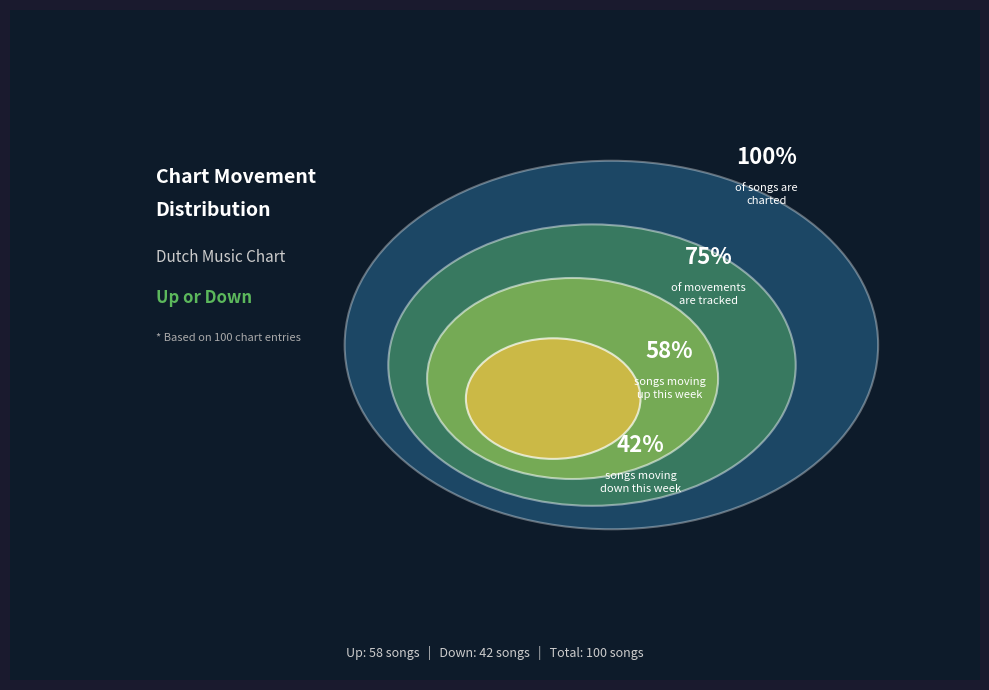

What percentage is the Down slice, to the nearest percent?

42%